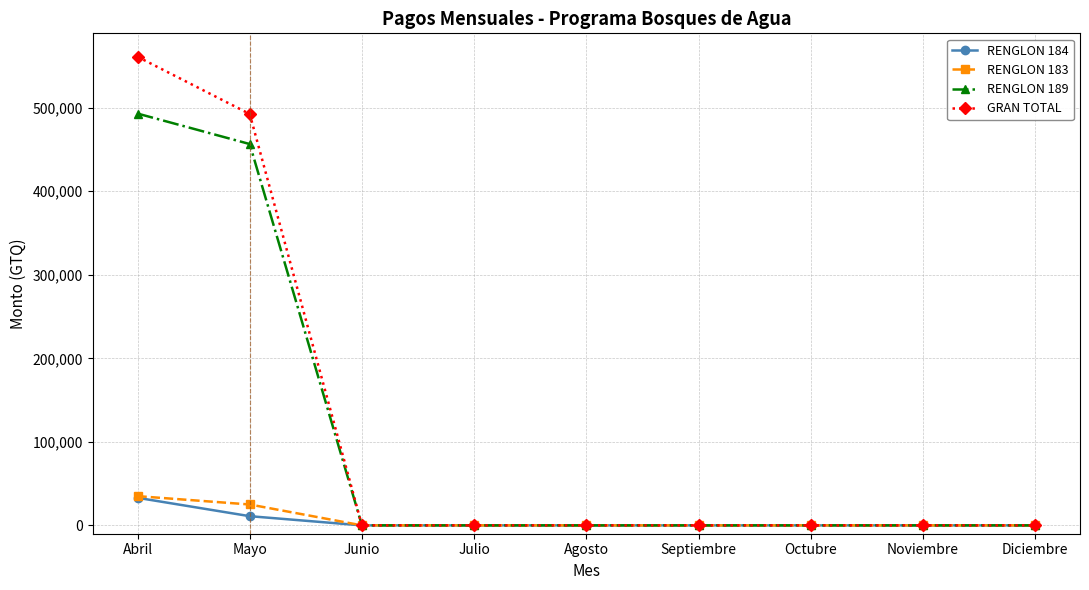

Between Abril and Noviembre, which series saw the biggest shift?

GRAN TOTAL